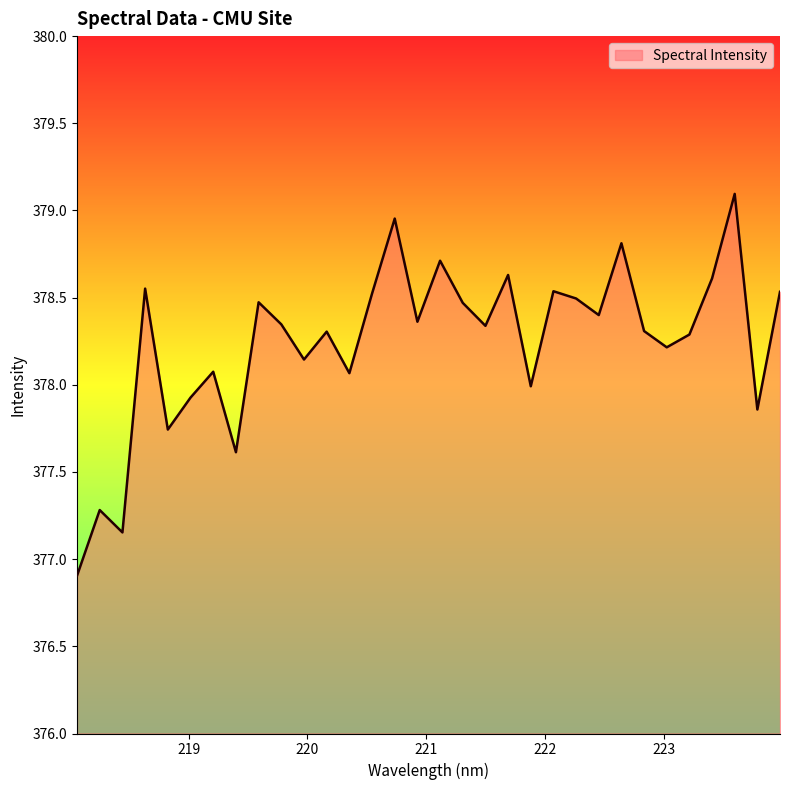

What is the smallest value displayed?

376.9